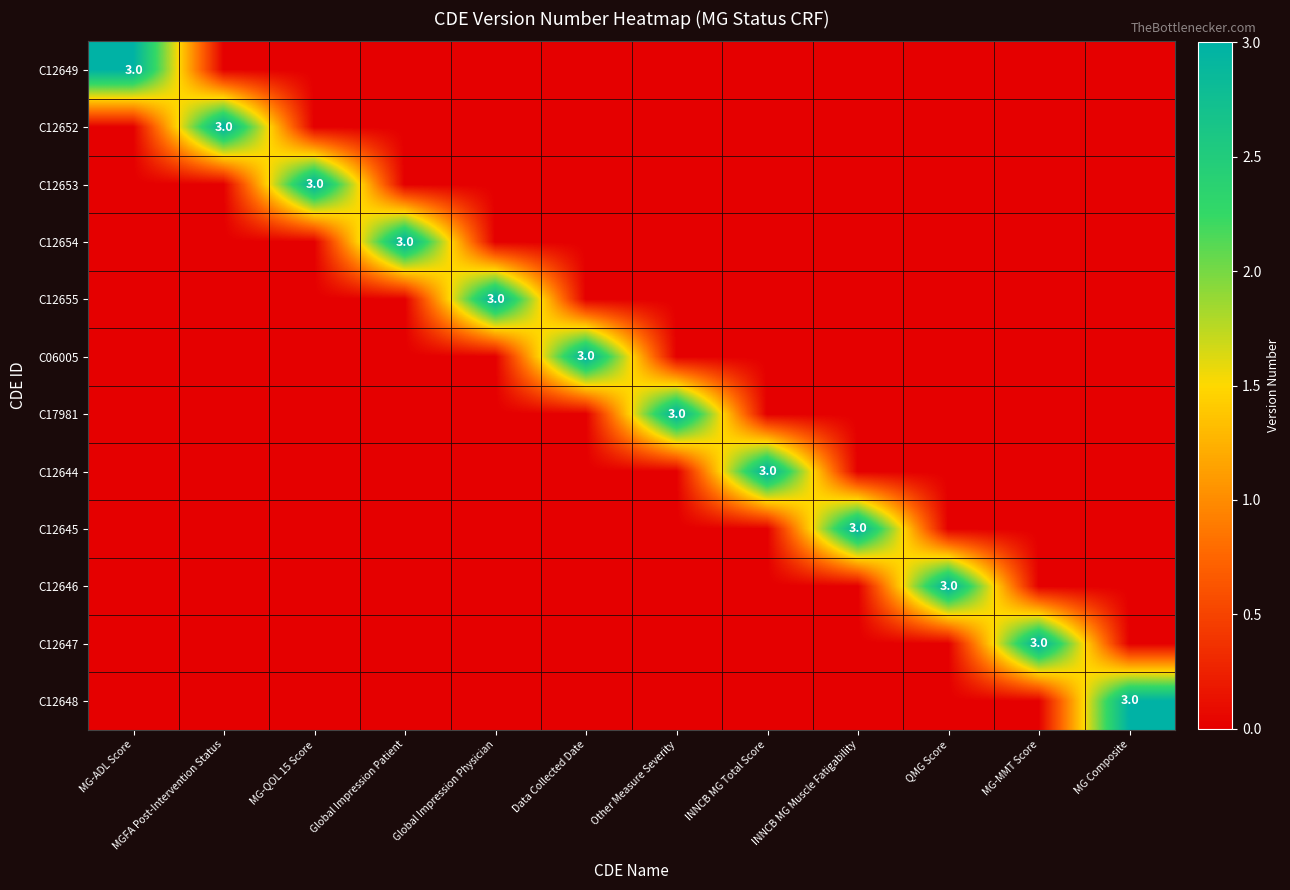

True or false: C12652 has a value of 1 at MGFA Post-Intervention Status.

False